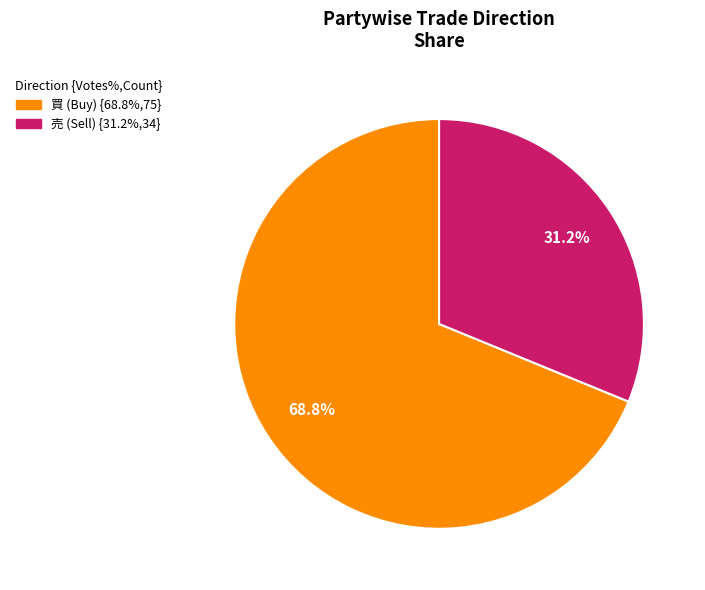

To the nearest percent, what is the difference between the largest and smallest slice percentages?

38%